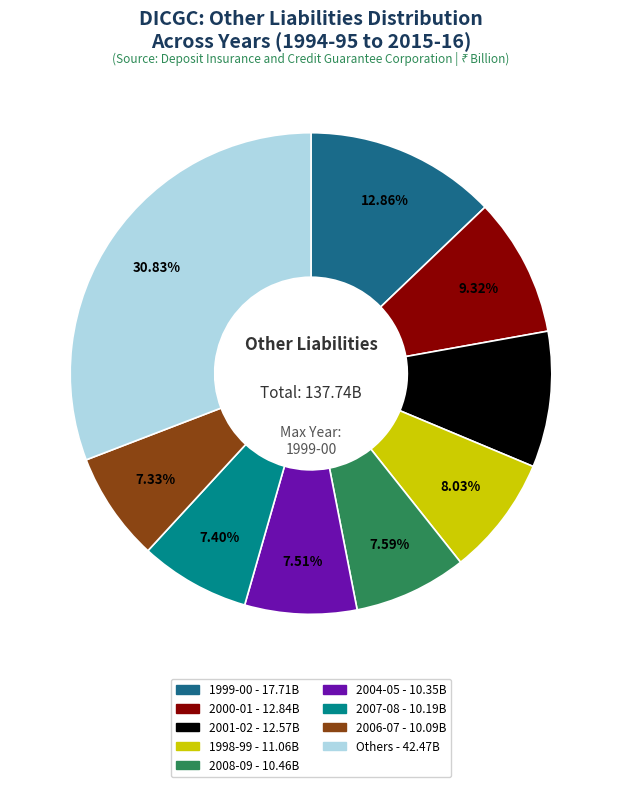

Is there a majority slice in this chart?

No